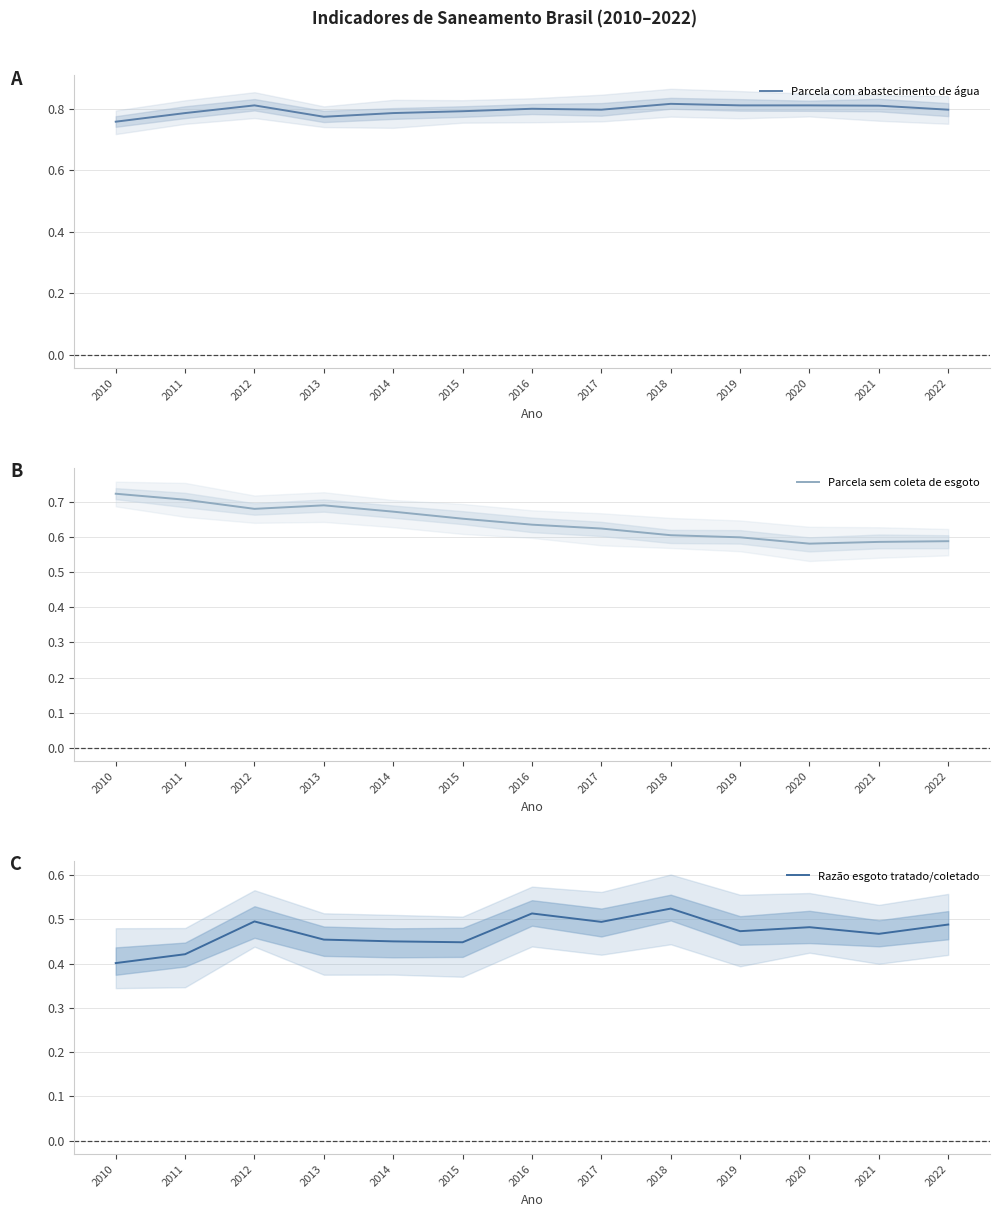

True or false: Razão esgoto tratado/coletado and Parcela sem coleta de esgoto intersect in this chart.

False